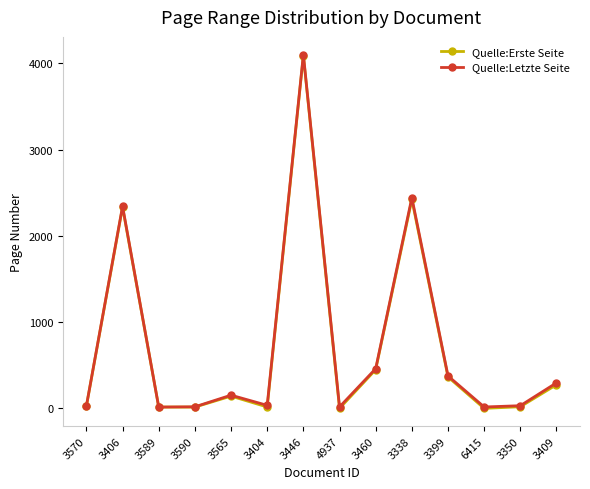

What is the difference between the maximum and minimum values in the Quelle:Letzte Seite series?

4084